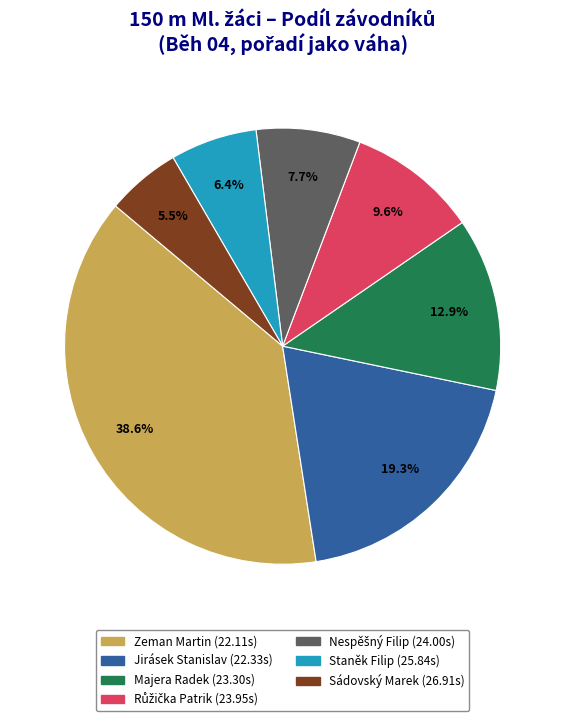

To the nearest percent, what percentage of the pie is Majera Radek?

13%